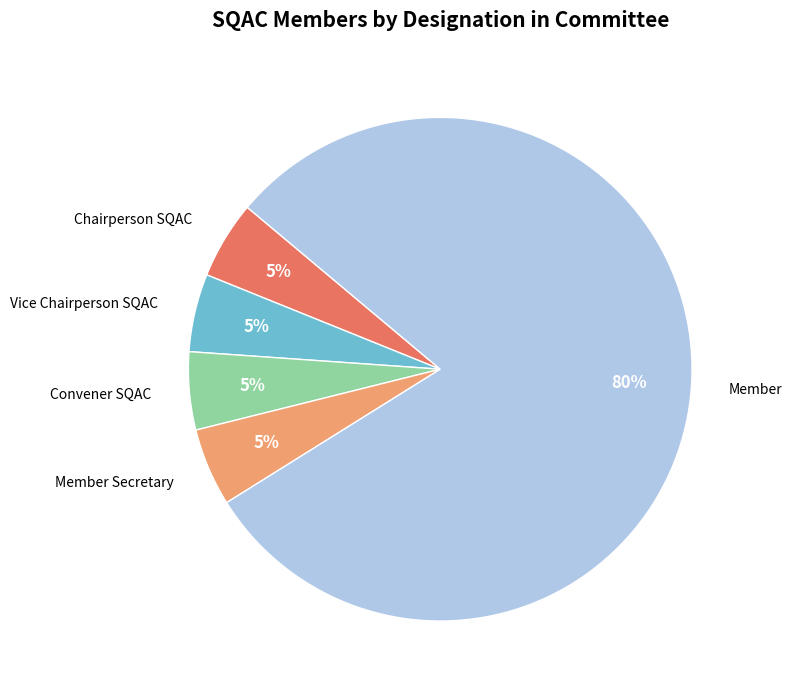

True or false: Member accounts for 73% of the total.

False